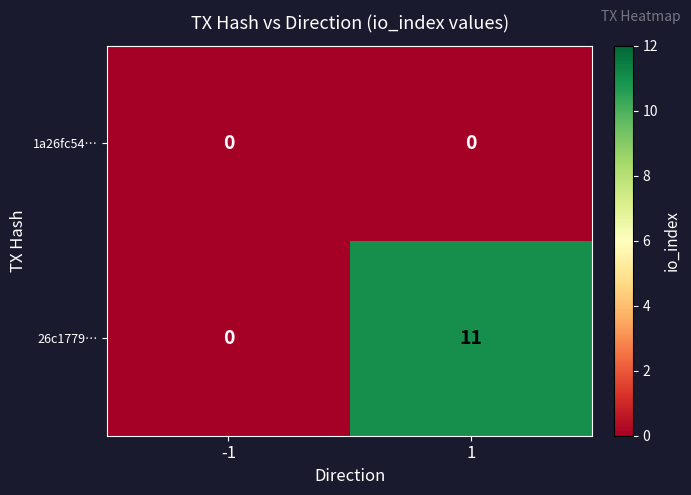

How many categories are shown in the chart?

2